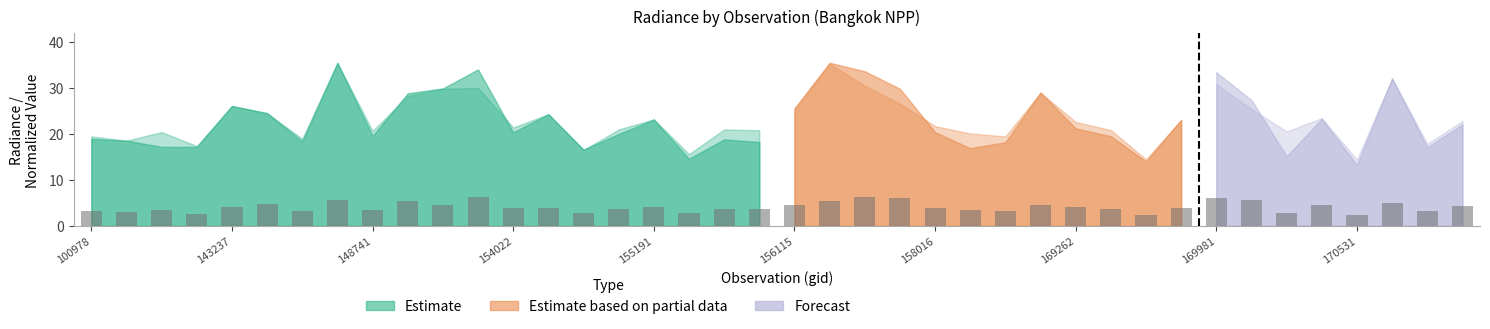

What is the difference between the maximum and minimum values?

4.1